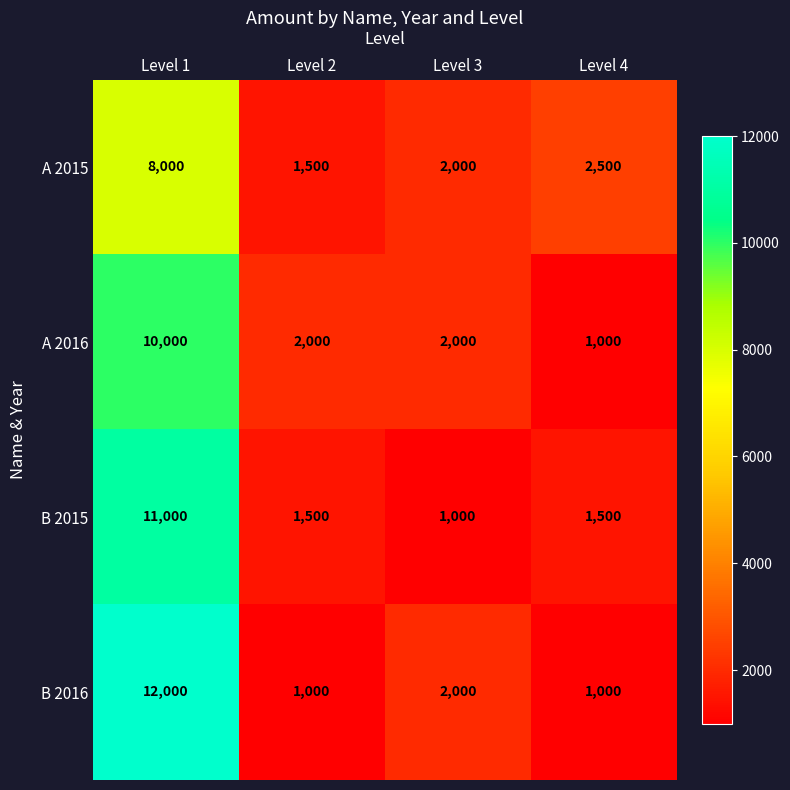

The B 2015 series shows 1500 at Level 4. True or false?

True